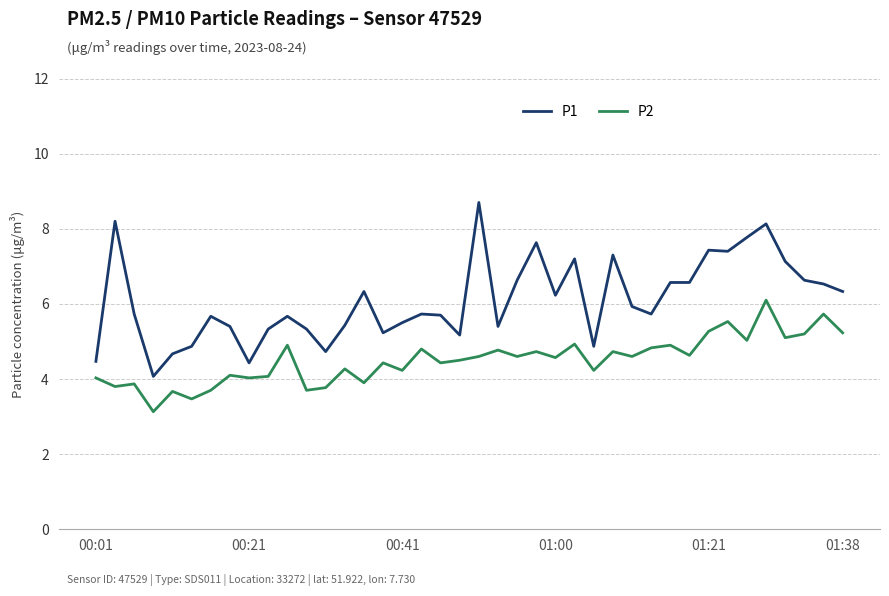

What is the highest value of the P2 series?

6.1